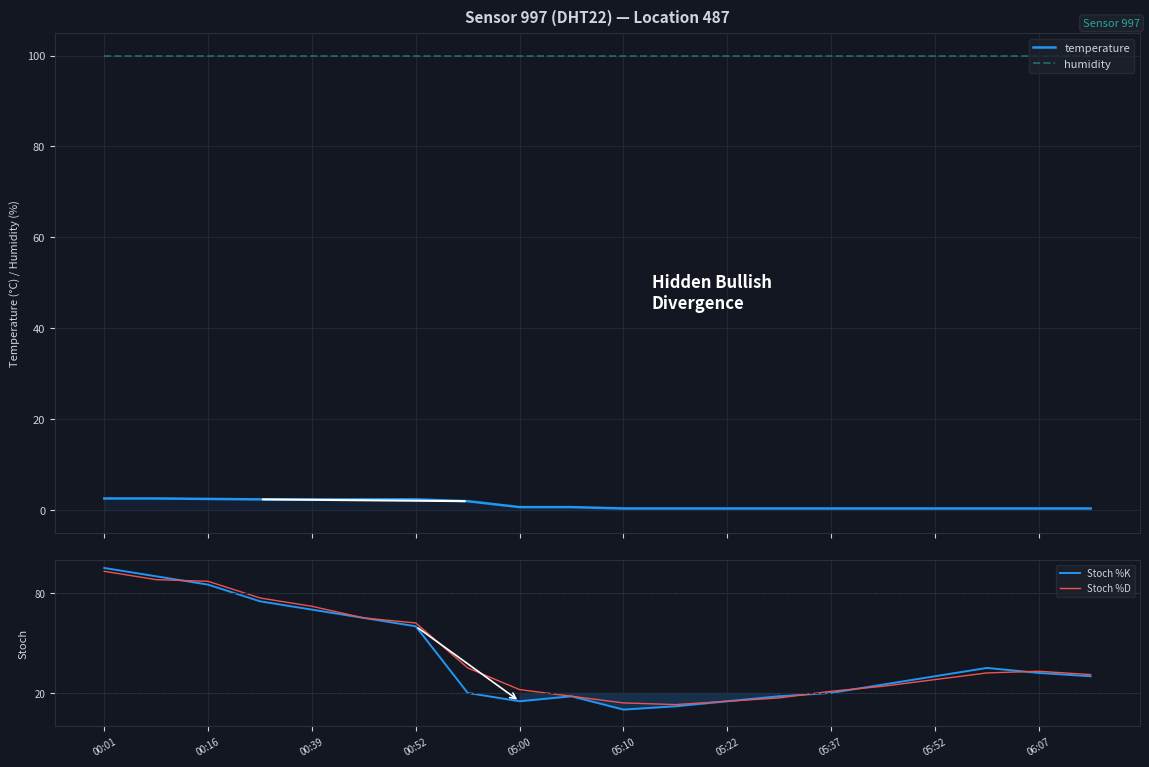

The Stoch %D series shows 28 at 05:52. True or false?

True